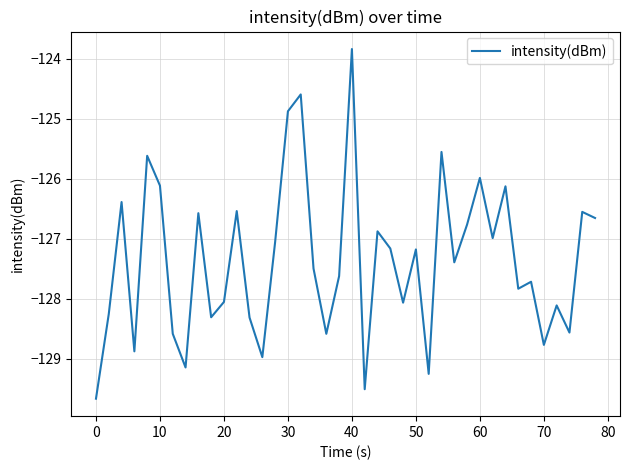

What is the maximum value shown in the chart?

-123.8